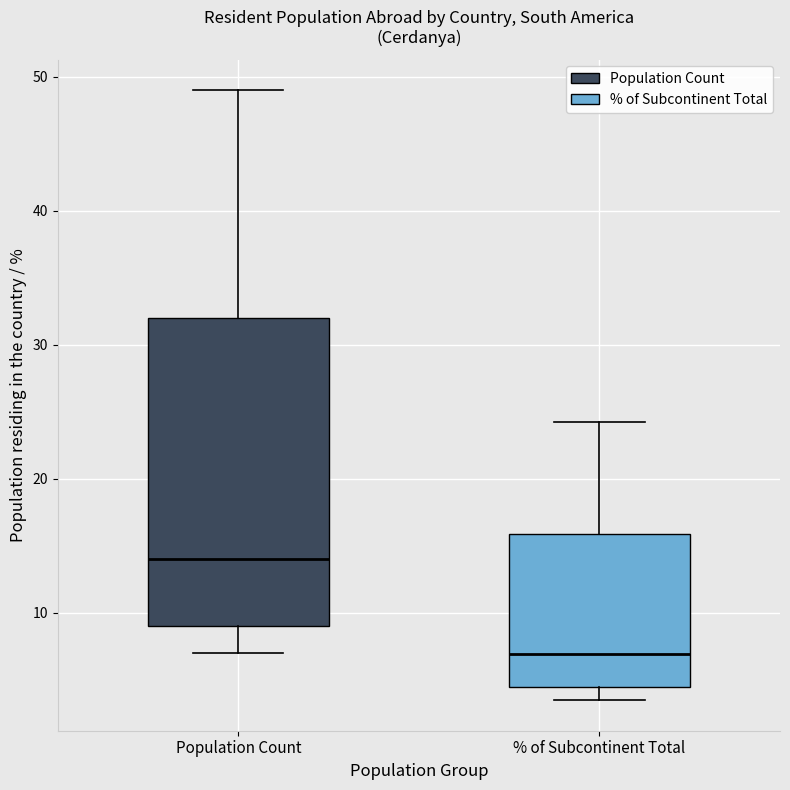

Where does the median line of the box for % of Subcontinent Total sit on the y-axis? The values are not printed on the chart, so give them approximately, as read against the axis.

7